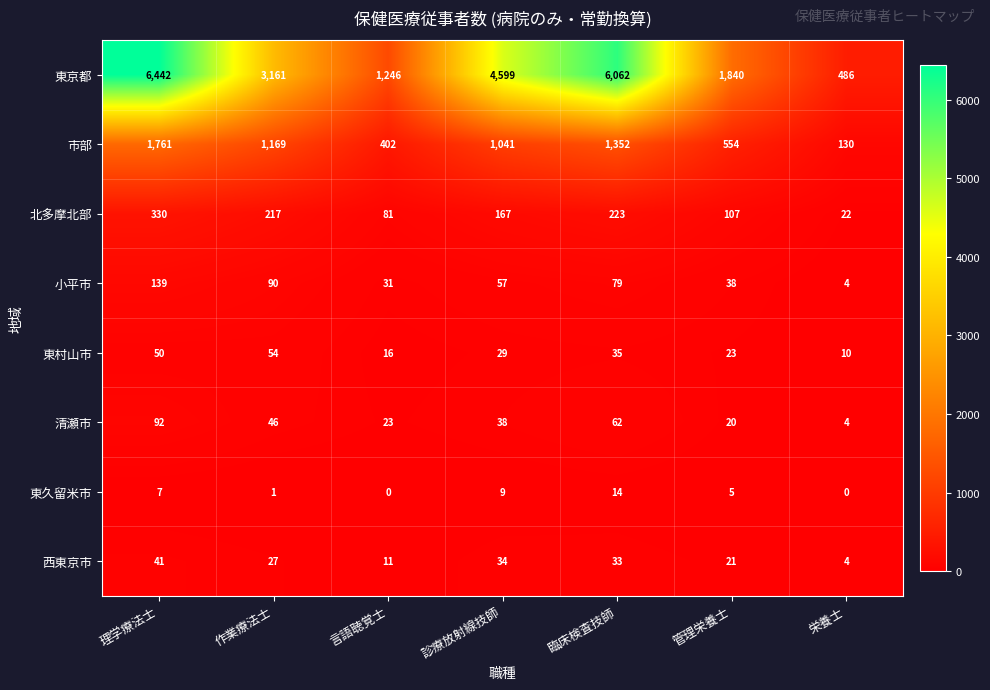

Which series has the largest range (max minus min)?

東京都